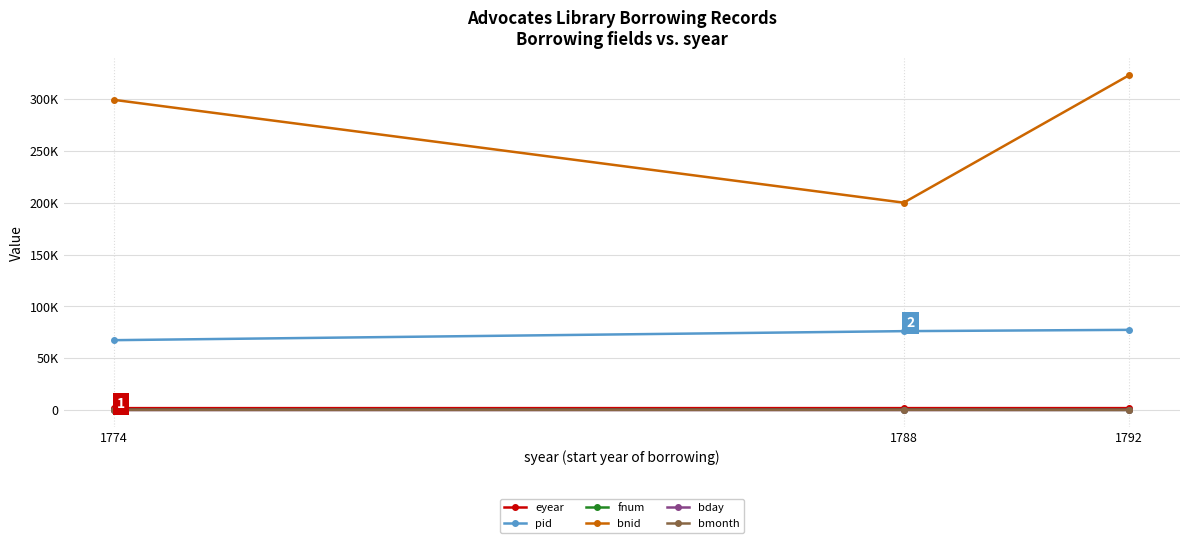

What are all the series names shown in the legend?

eyear, pid, fnum, bnid, bday, bmonth